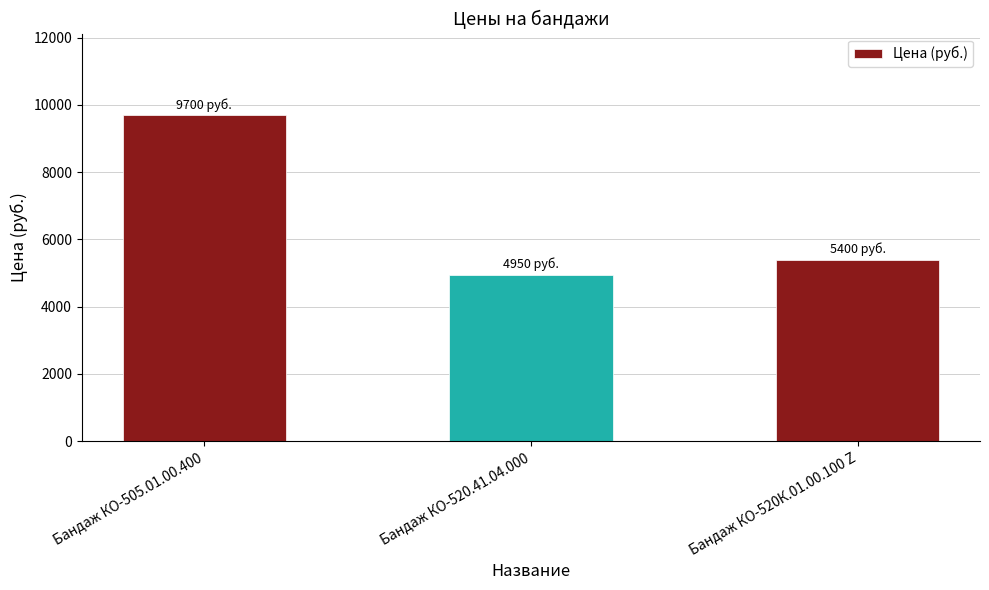

What is the value of the 1st bar from the left?

9700